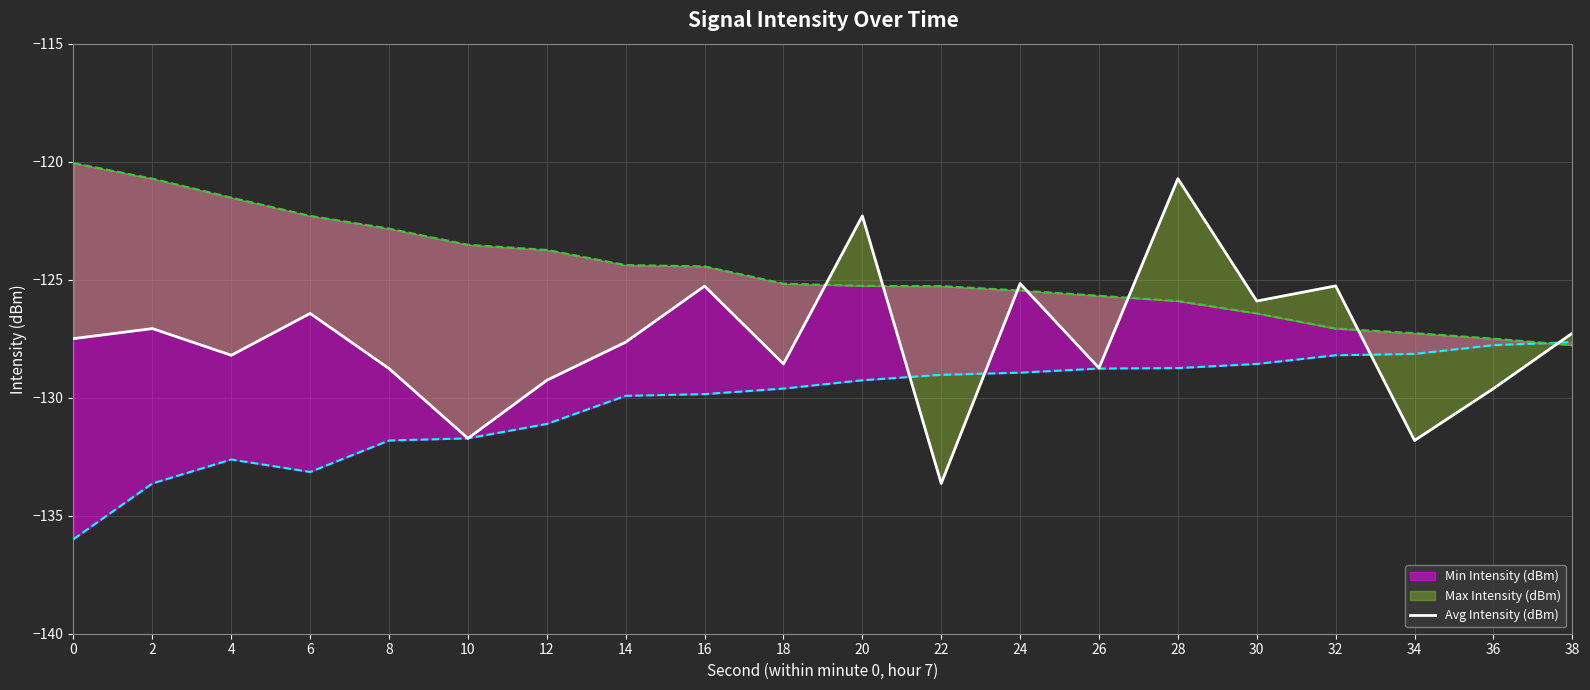

Reading left to right, list all the values displayed in this chart.

0=-127.5	2=-127.1	4=-128.2	6=-126.4	8=-128.8	10=-131.7	12=-129.3	14=-127.6	16=-125.3	18=-128.6	20=-122.3	22=-133.6	24=-125.2	26=-128.7	28=-120.7	30=-125.9	32=-125.3	34=-131.8	36=-129.6	38=-127.3